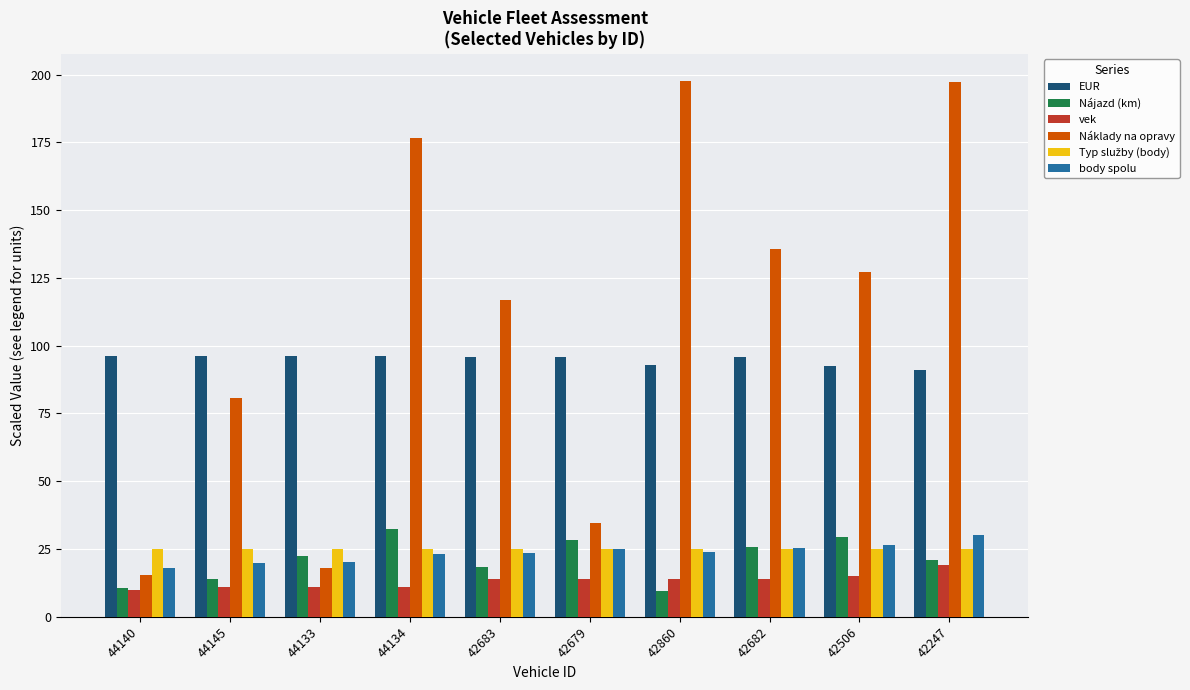

True or false: Náklady na opravy has a value of 176.7 at 44134.

True